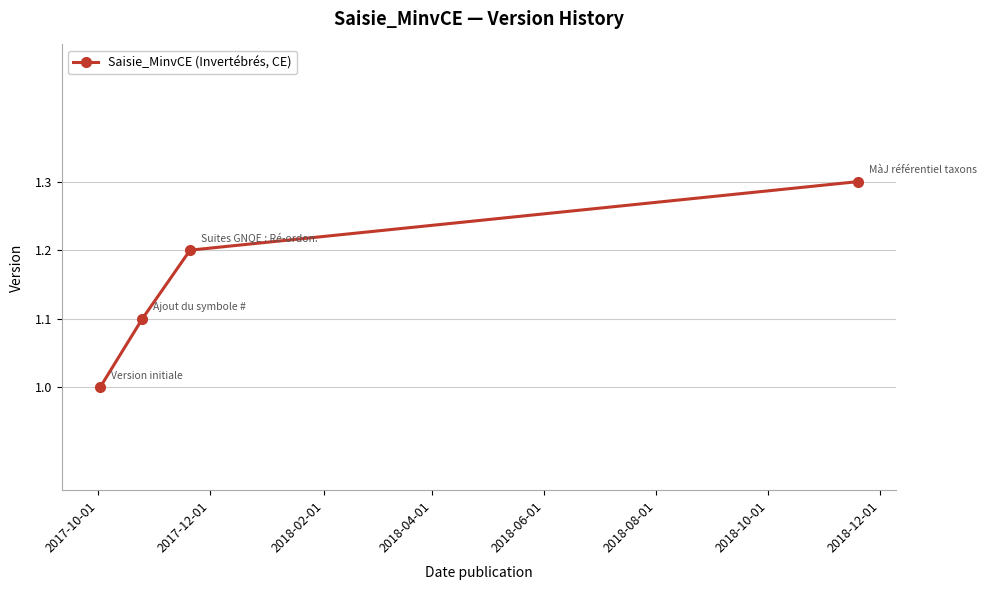

What is the value of the 2nd point from the left?

1.1